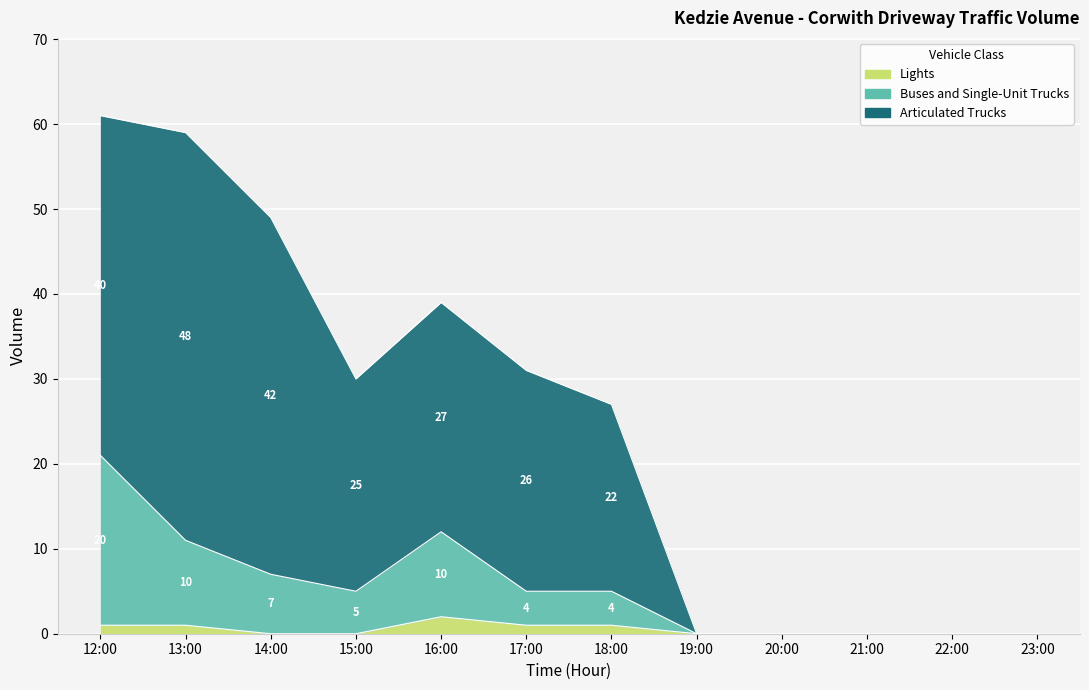

What are all the series names shown in the legend?

Lights, Buses and Single-Unit Trucks, Articulated Trucks